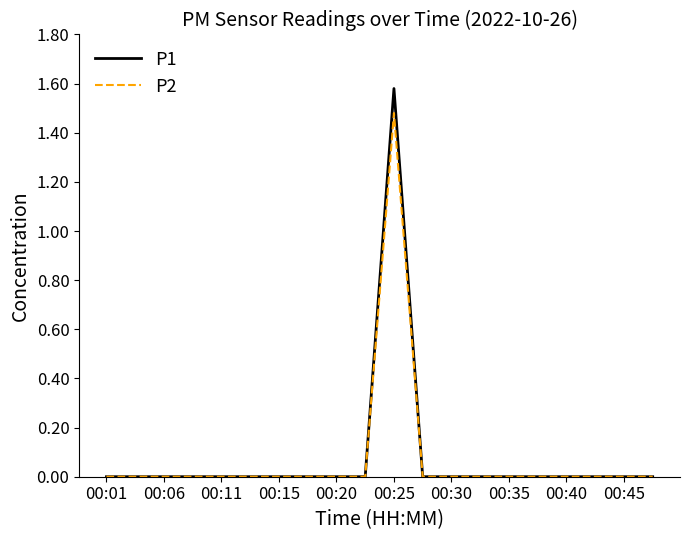

Which series has the widest spread of values?

P1